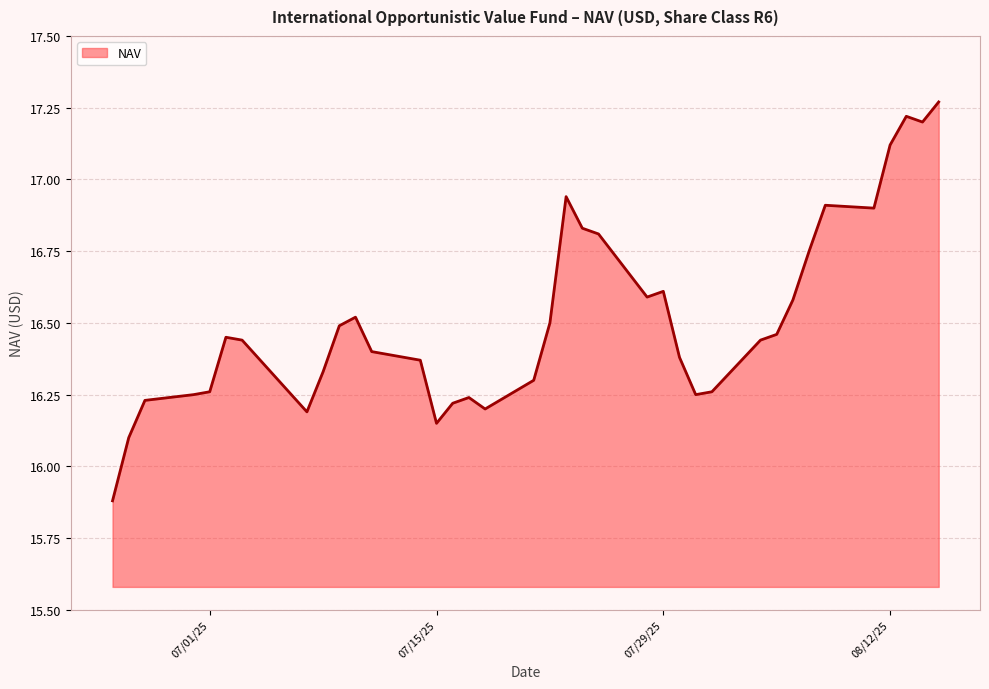

What is the minimum value shown in the chart?

15.9